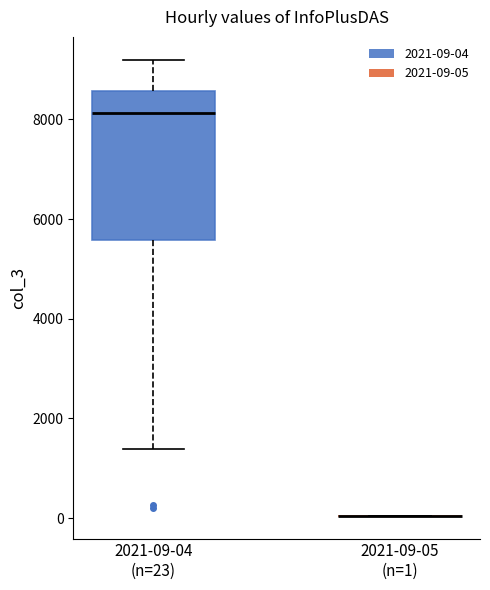

Reading left to right, transcribe this box plot: for each box, give where its median line is, the range the box spans, and where its two whiskers end, as read against the y-axis. The values are not printed on the chart, so give them approximately, as read against the axis.

2021-09-04 (n=23): median 8200, box 5600 to 8600, whiskers 1400 to 9200
2021-09-05 (n=1): box collapsed to a line at 0, whiskers 0 to 0